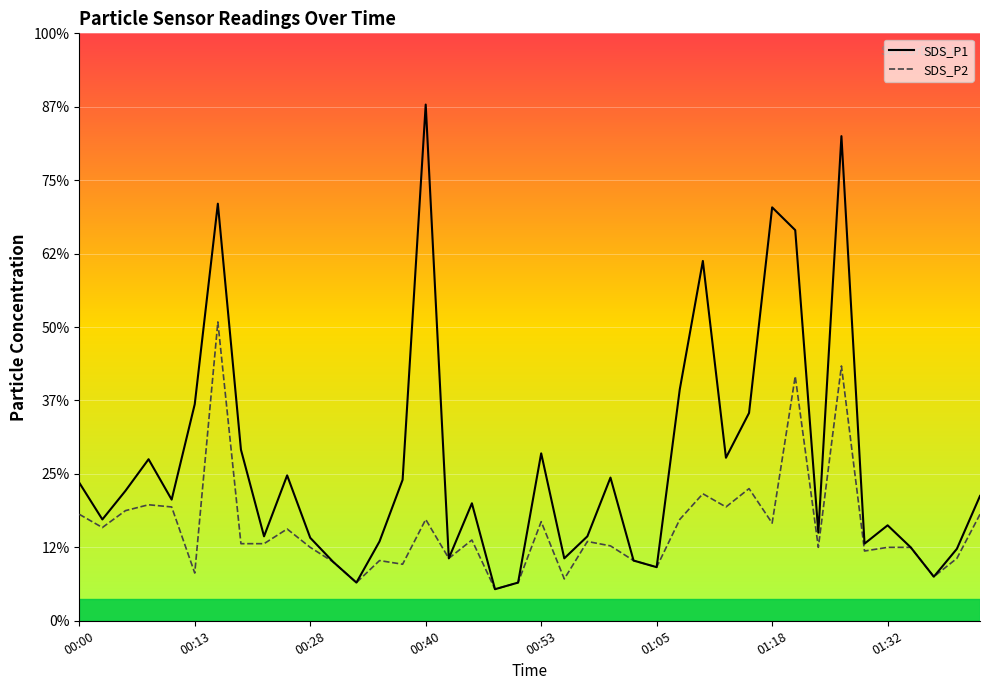

What are all the series names shown in the legend?

SDS_P1, SDS_P2